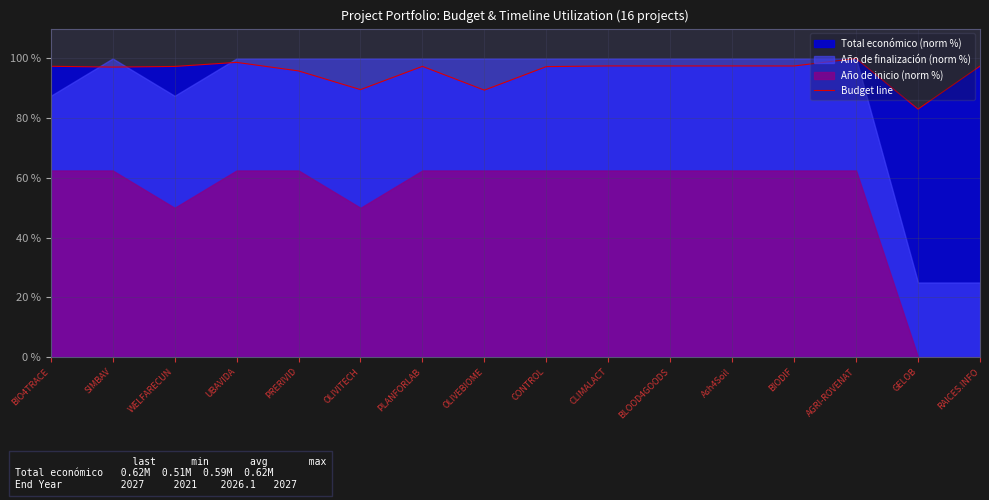

Does the chart display data point markers on the line(s)?

No